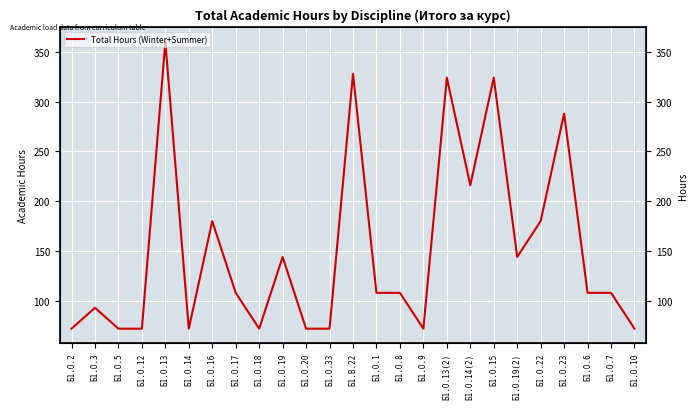

Rank the categories by value from highest to lowest.

Б1.О.13, Б1.В.22, Б1.О.13(2), Б1.О.15, Б1.О.23, Б1.О.14(2), Б1.О.16, Б1.О.22, Б1.О.19, Б1.О.19(2), Б1.О.17, Б1.О.1, Б1.О.8, Б1.О.6, Б1.О.7, Б1.О.3, Б1.О.2, Б1.О.5, Б1.О.12, Б1.О.14, Б1.О.18, Б1.О.20, Б1.О.33, Б1.О.9, Б1.О.10